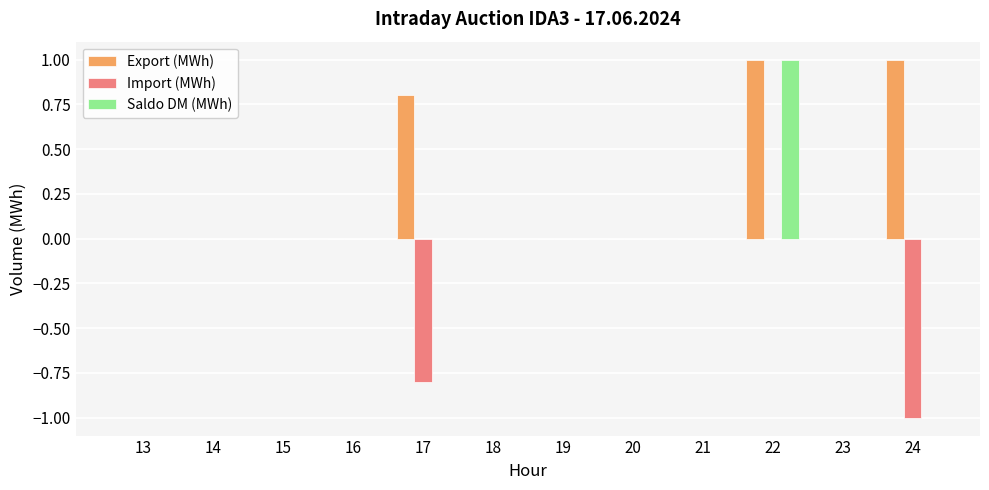

What is the sum of all Export (MWh) values?

2.8